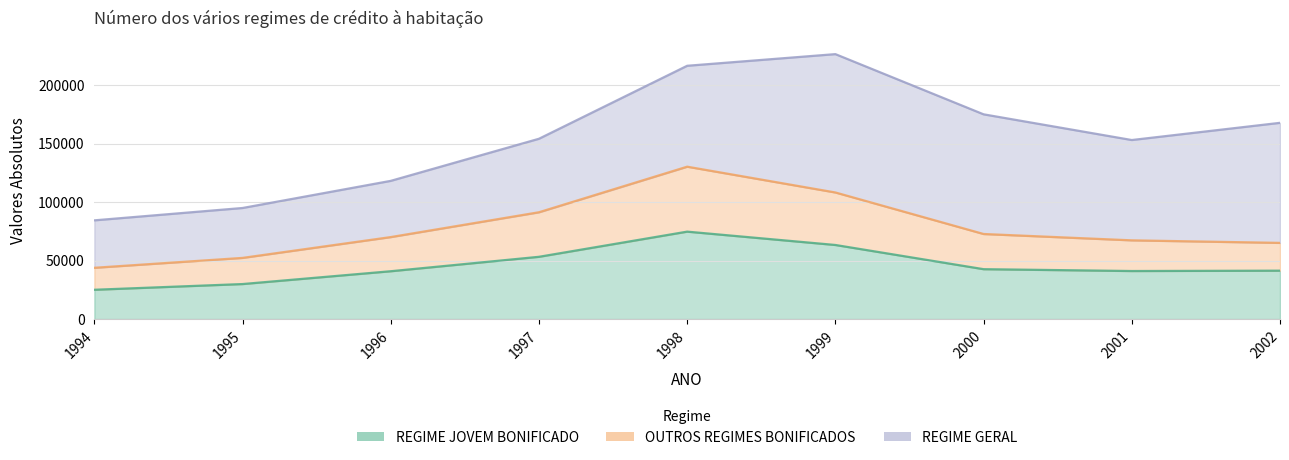

Between 2002 and 1996, which is larger?

2002